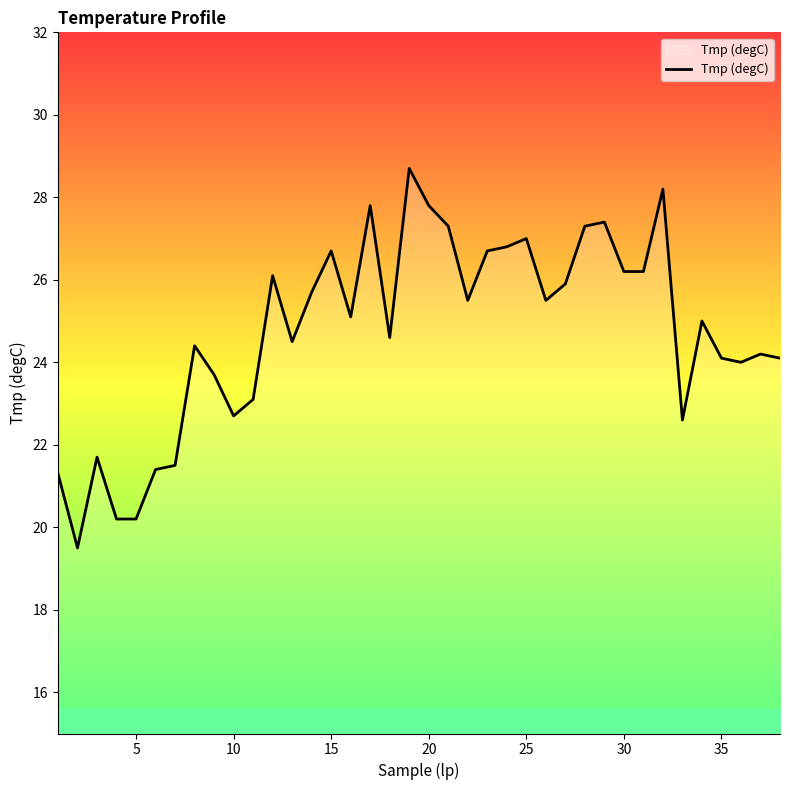

What is the minimum value shown in the chart?

19.5